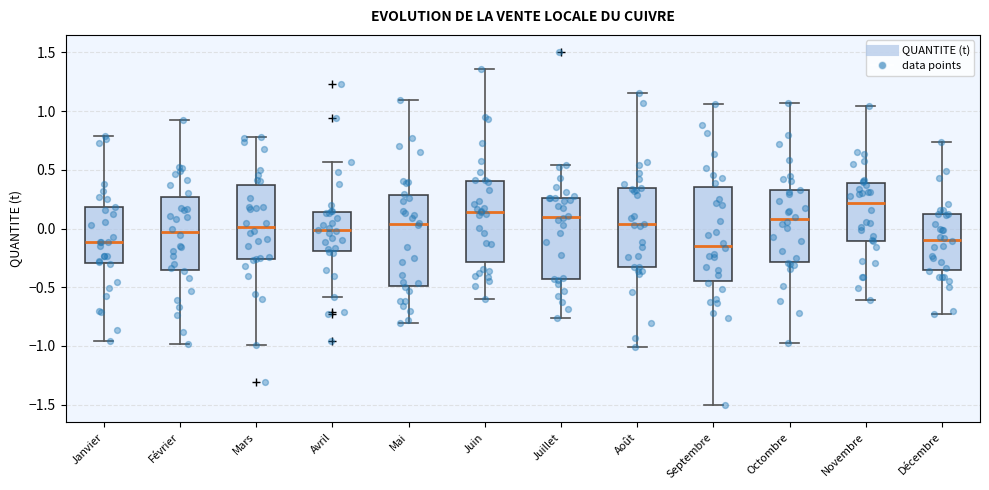

Where is the lower edge of the box for Octombre on the y-axis? The values are not printed on the chart, so give them approximately, as read against the axis.

-0.30